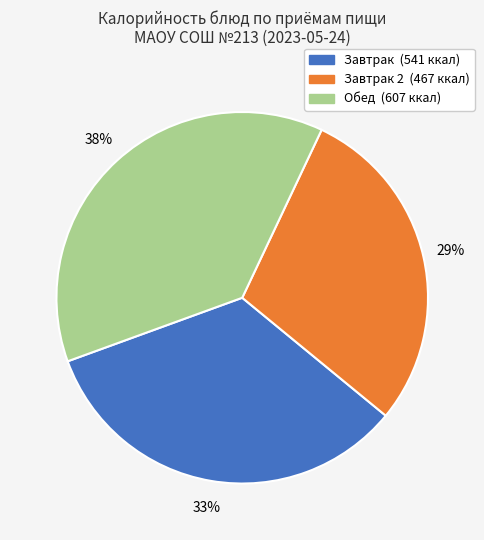

Does any single category account for the majority?

No